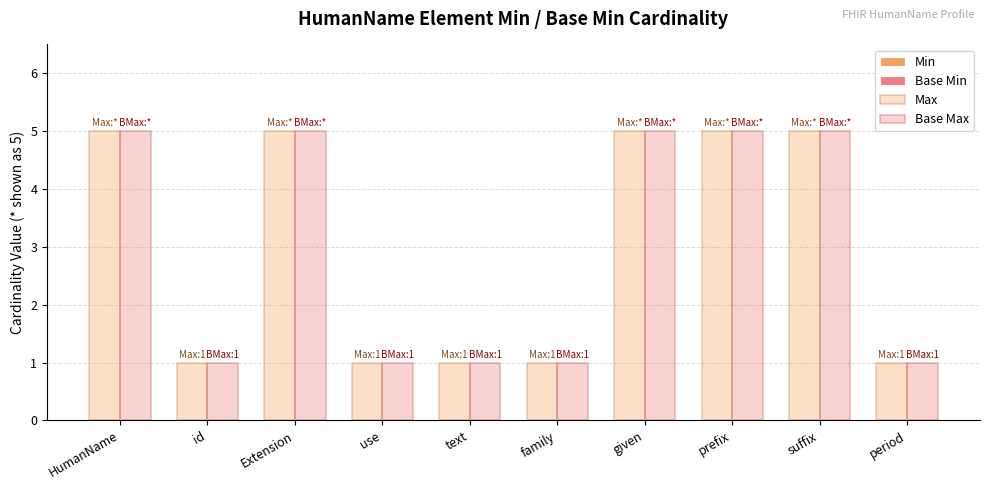

Rank the series by their maximum value, from lowest to highest.

Min, Base Min, Max, Base Max